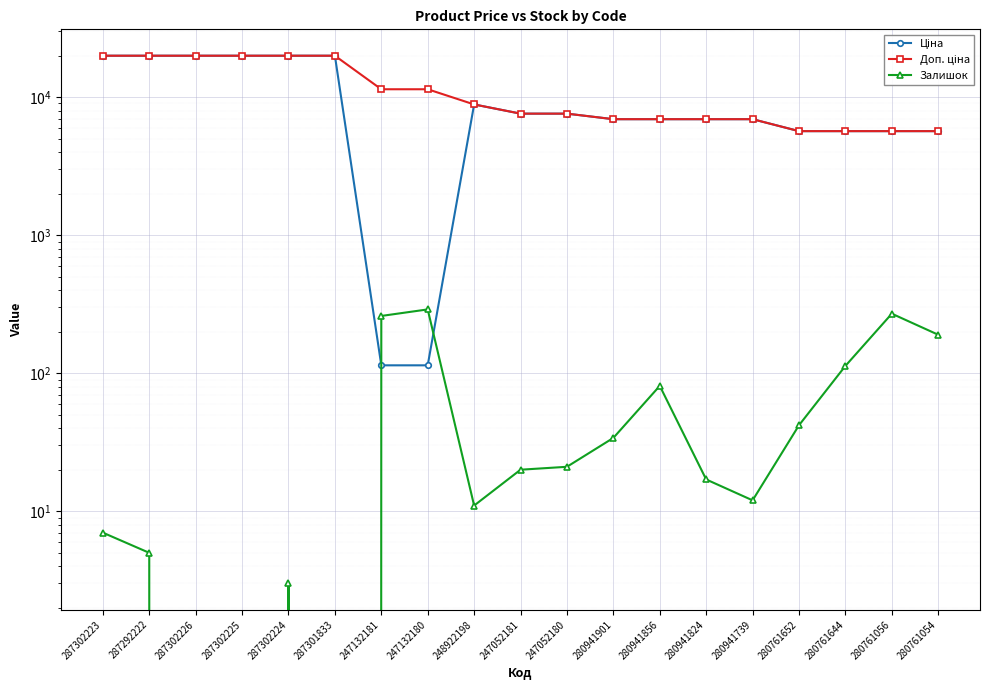

What is the difference between the highest and lowest values at 280941824?

6908.7